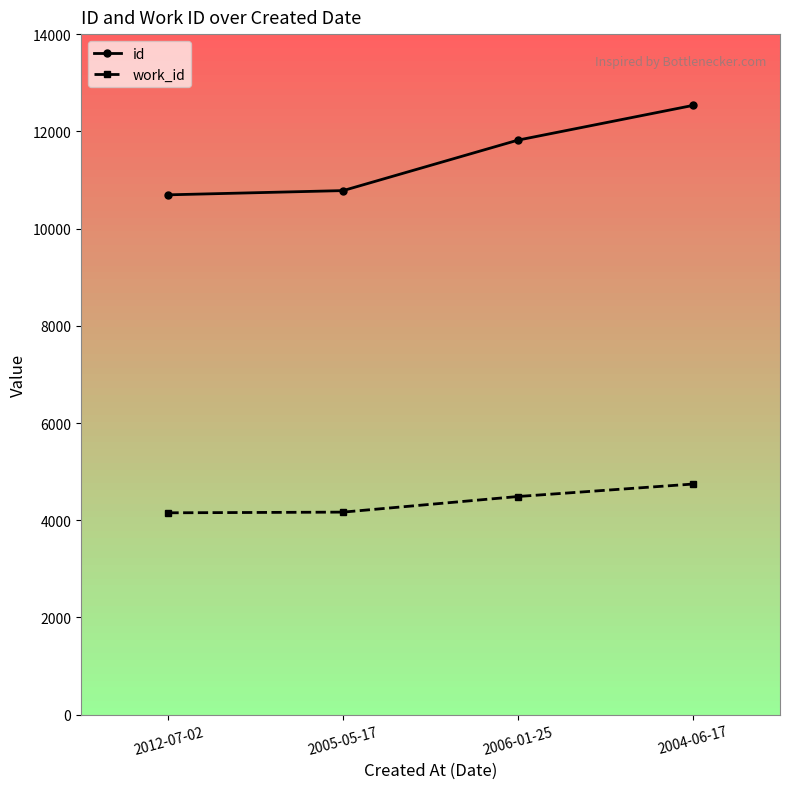

Rank the series by their average value, from lowest to highest.

work_id, id